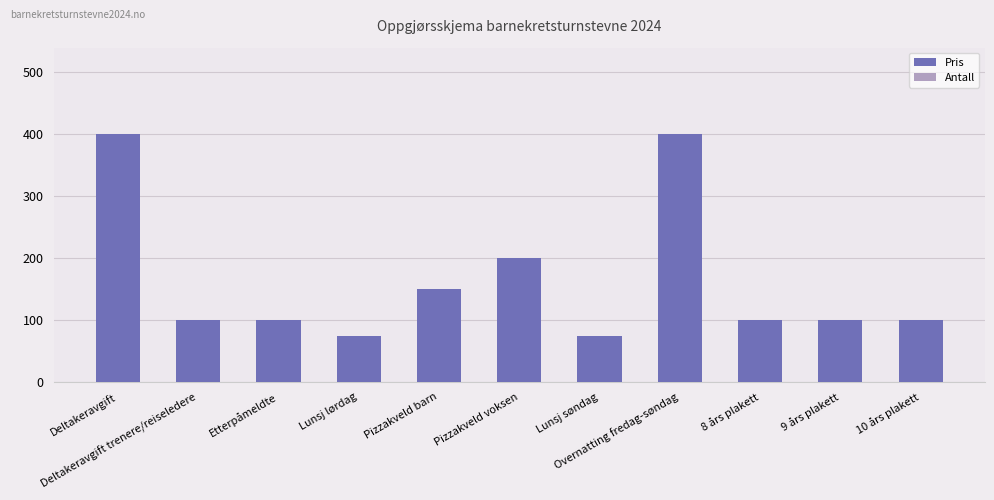

What is the difference between the maximum and second lowest values?

325